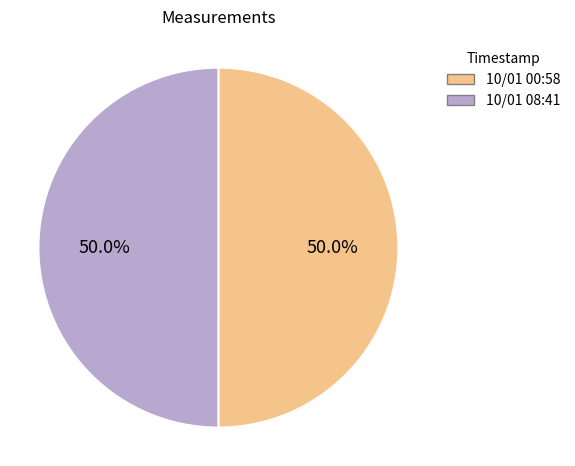

Count the number of slices in the pie.

2